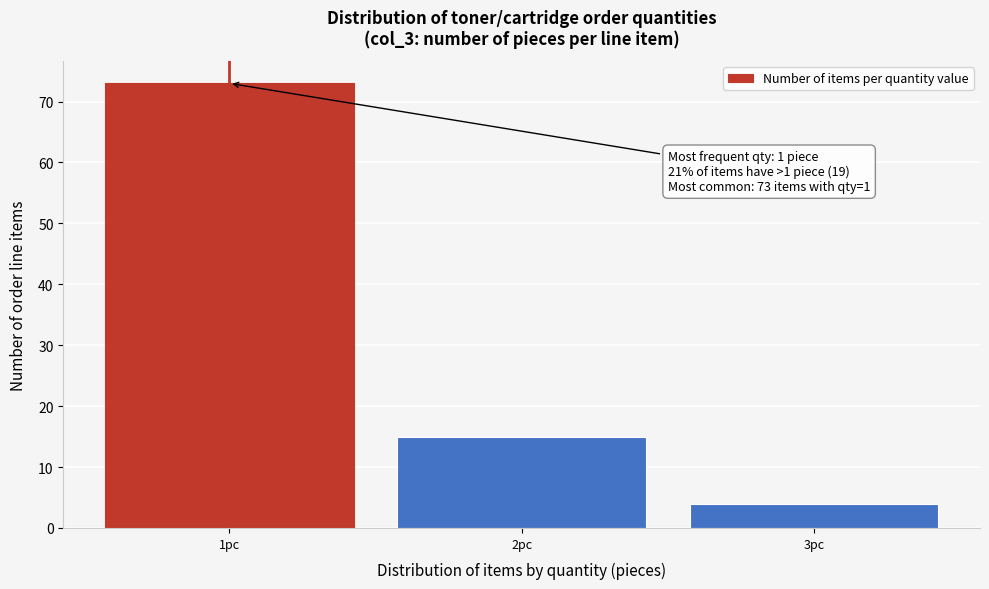

Which range on the x-axis has the tallest bar?

0.5 to 1.5